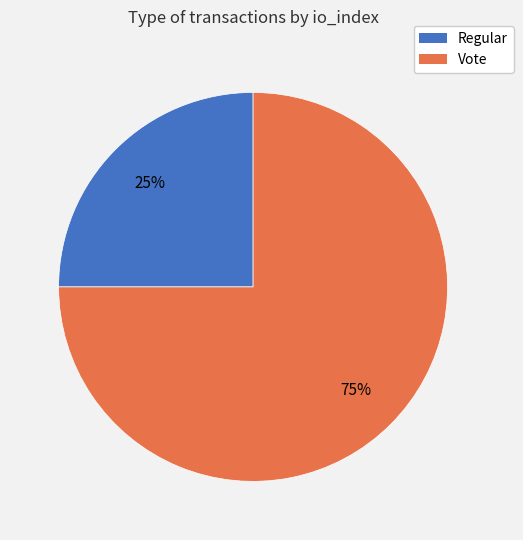

Which has a higher value, Vote or Regular?

Vote